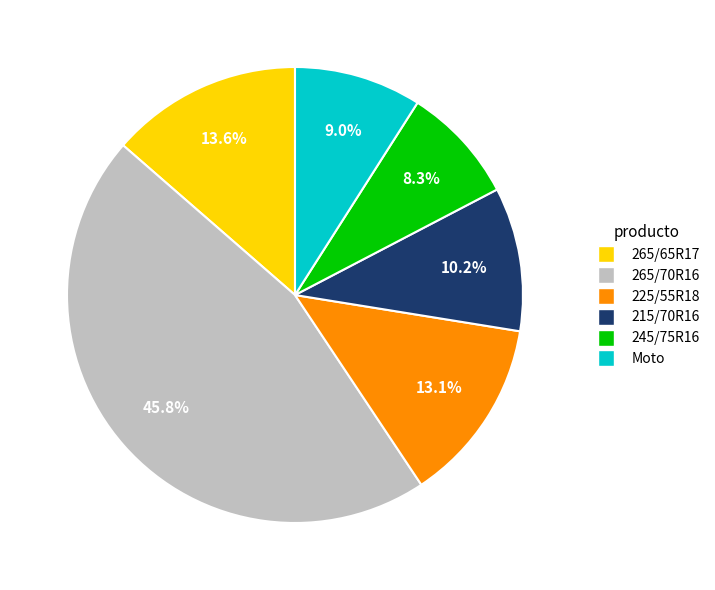

What percentage is the 225/55R18 slice, to the nearest percent?

13%